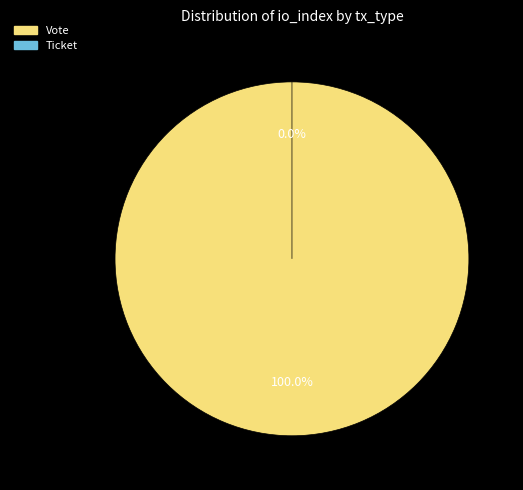

What portion of the pie excludes Ticket?

100.0%